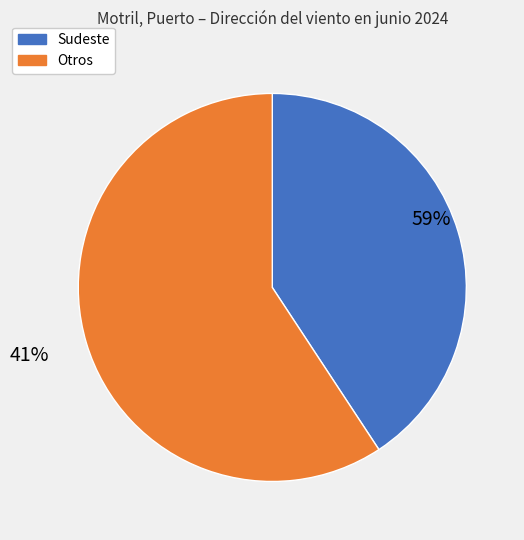

The Oeste slice represents 1% of the pie. True or false?

False